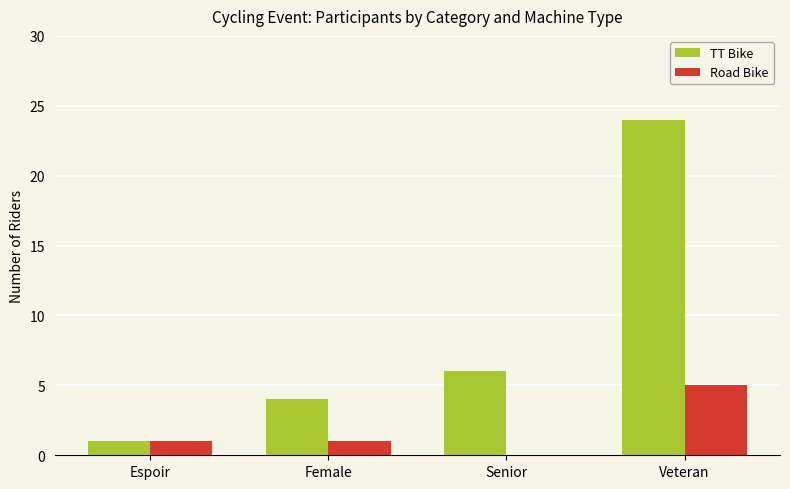

What is the spread (max minus min) of values at Veteran?

19